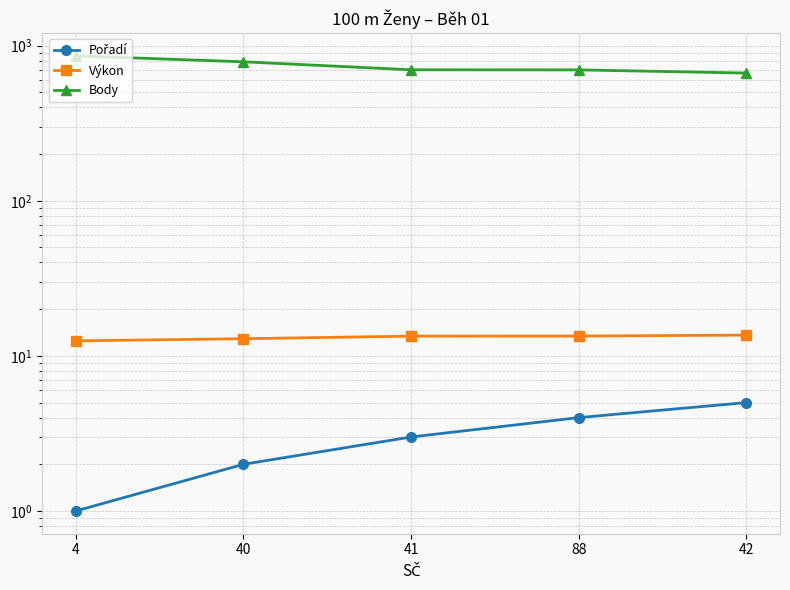

Reading left to right, what are all the values shown in this chart?

Pořadí: 4=1.0	40=2.0	41=3.0	88=4.0	42=5.0
Výkon: 4=12.5	40=12.9	41=13.4	88=13.4	42=13.6
Body: 4=859.0	40=787.0	41=699.0	88=698.0	42=666.0